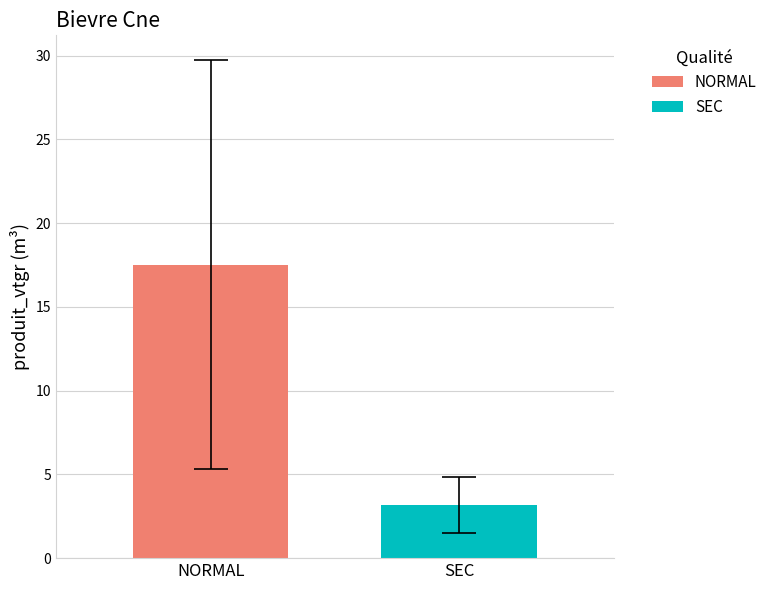

What are all the series names shown in the legend?

NORMAL, SEC